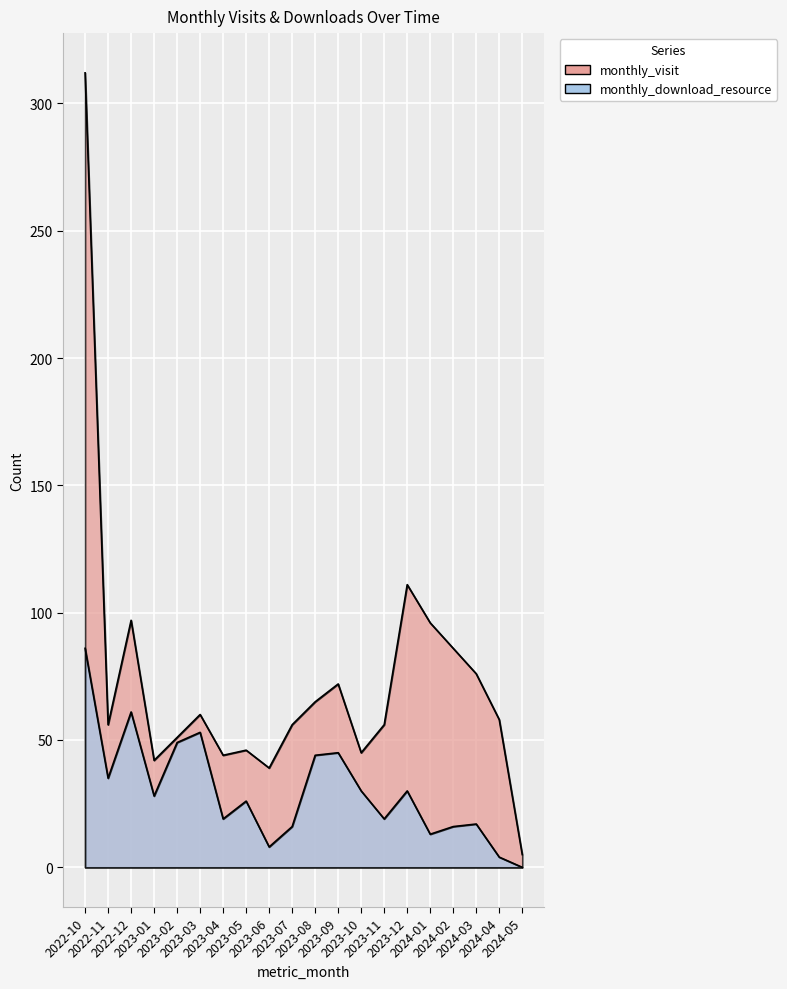

What value does the monthly_download_resource series have at 2023-03, to the nearest 10?

50